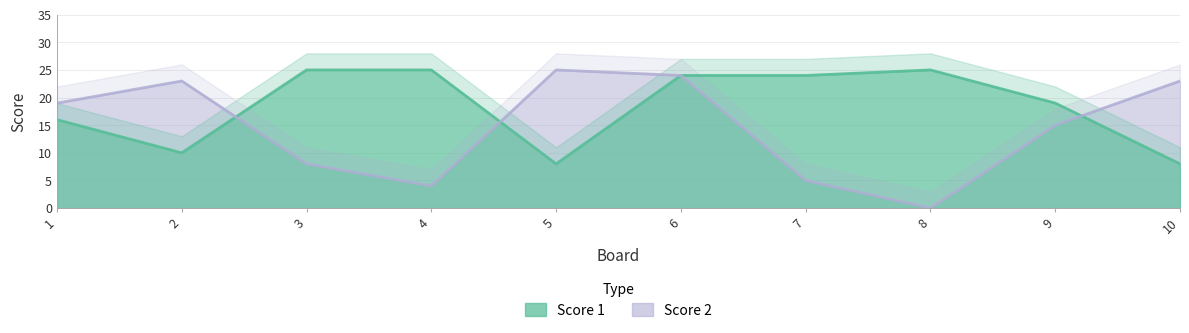

What is the value of the Score 1 point at the 10th from the left?

8